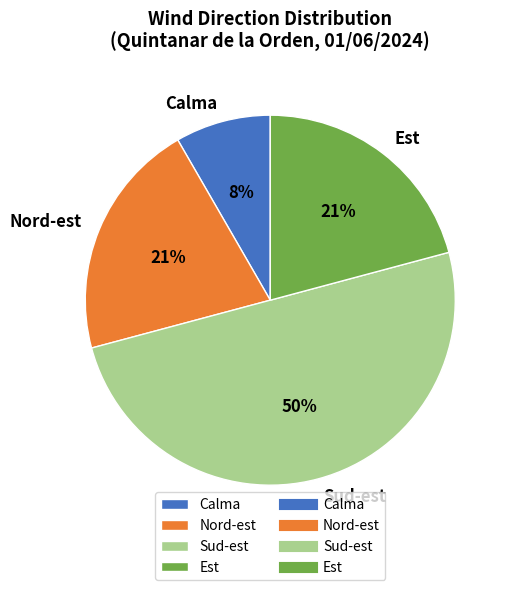

True or false: Sud-est accounts for 22% of the total.

False